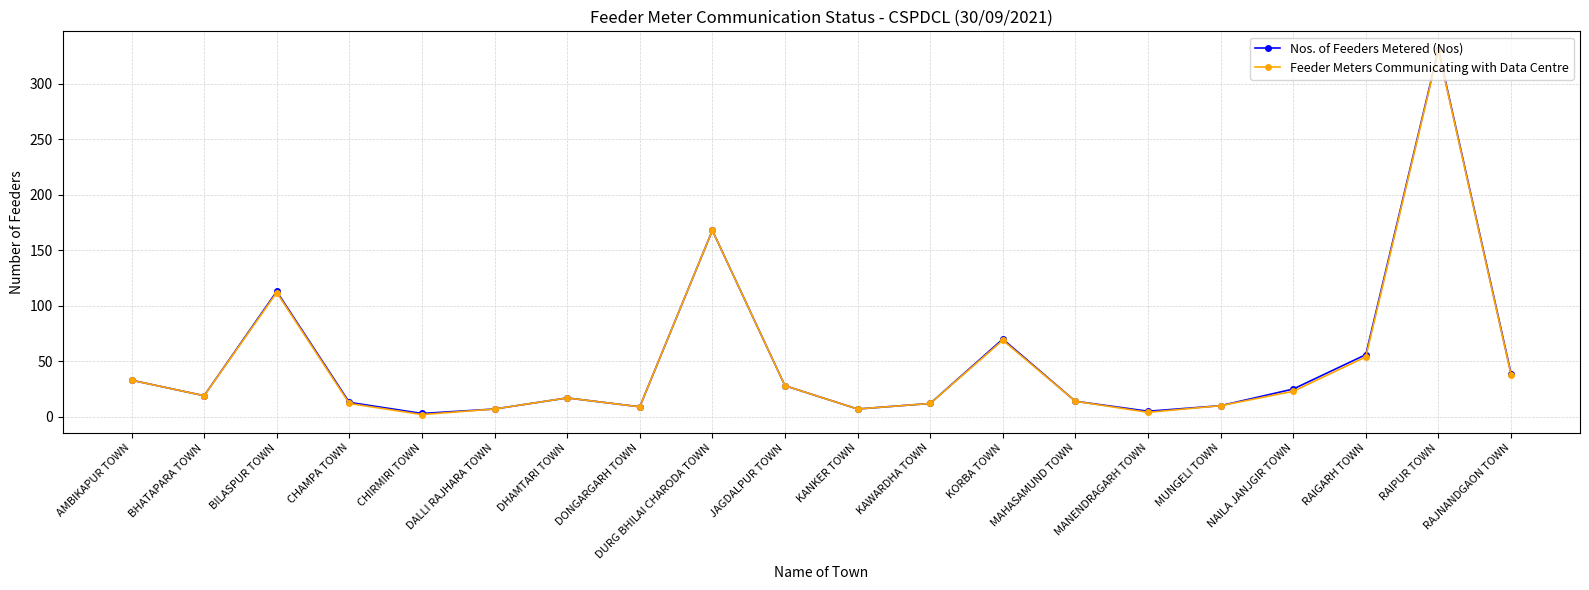

What is the minimum value shown in the chart?

2